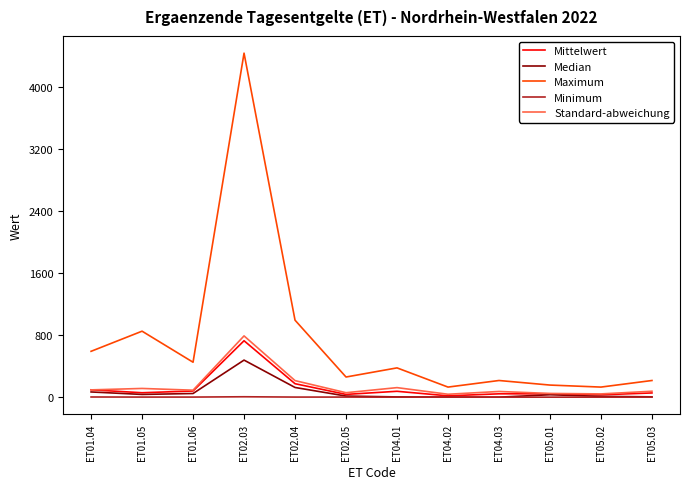

What is the sum of all Maximum values?

8816.0